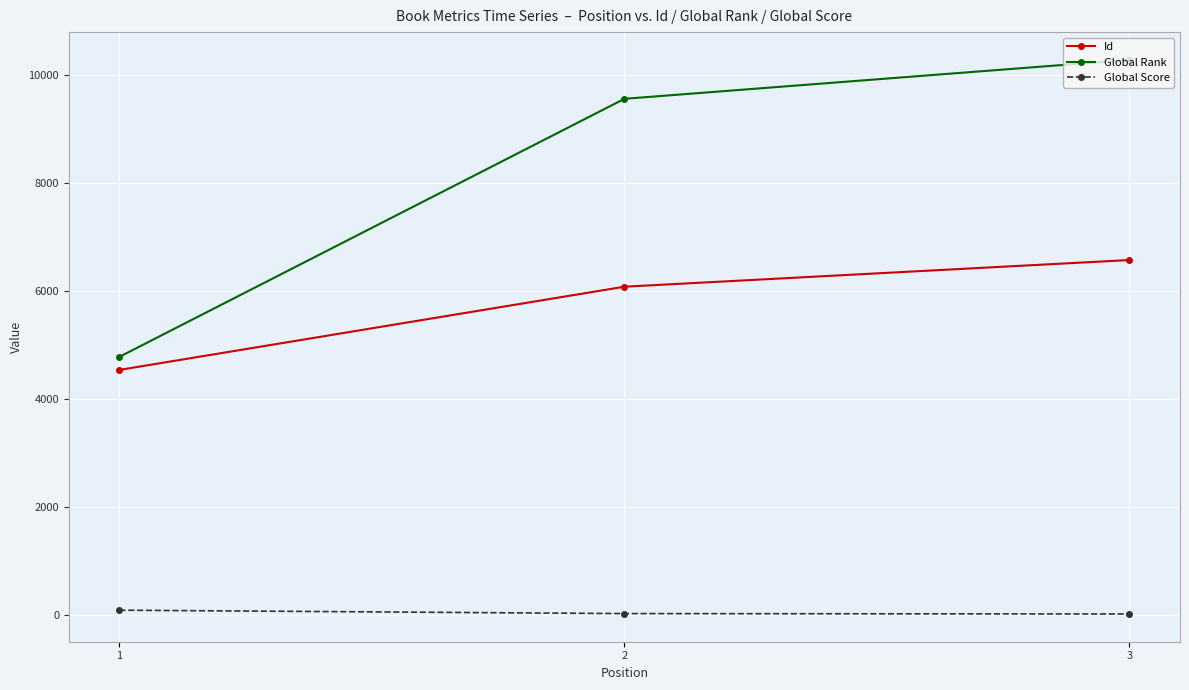

Which category has the lowest value in the Global Rank series?

1